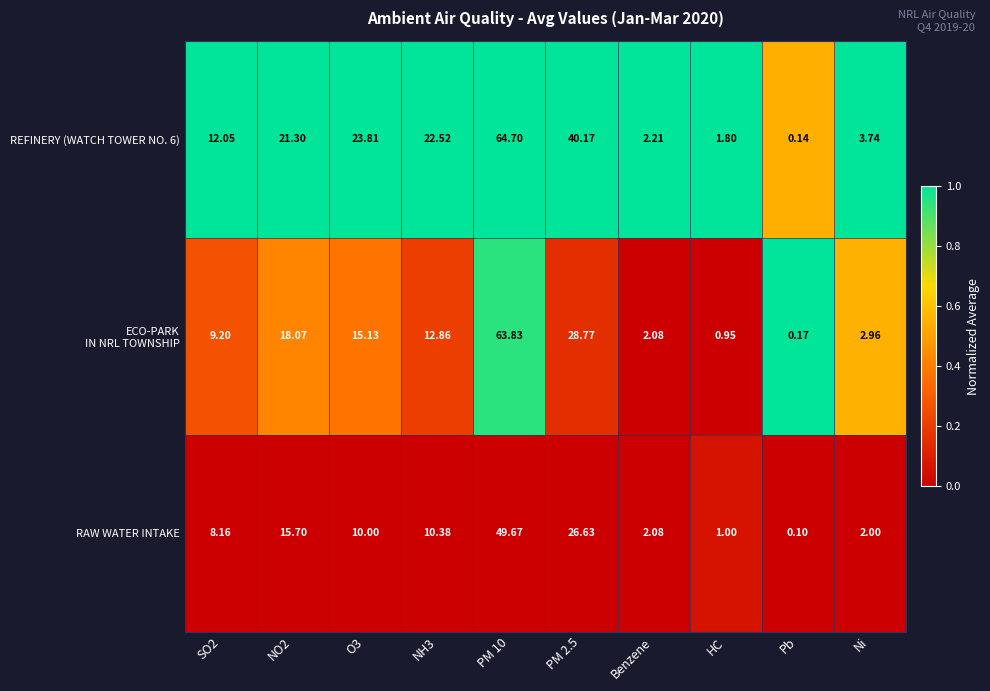

Which category has the lowest value across all series?

Pb